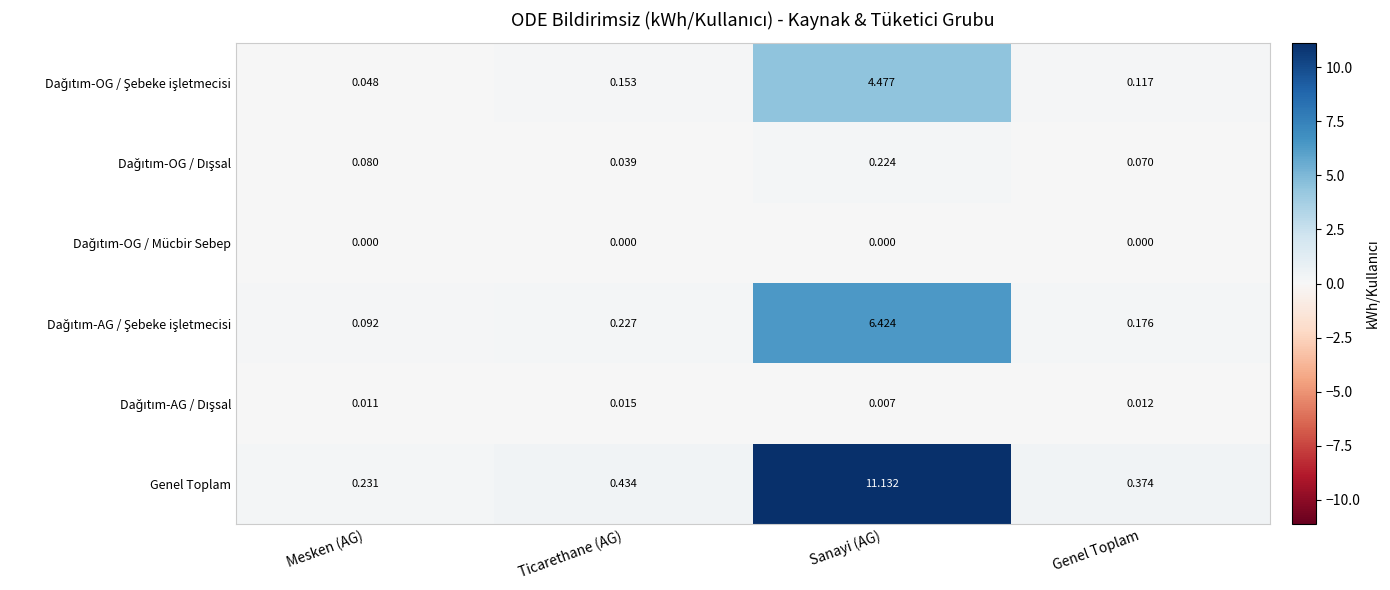

At which category does the chart reach its peak across all series?

Sanayi (AG)